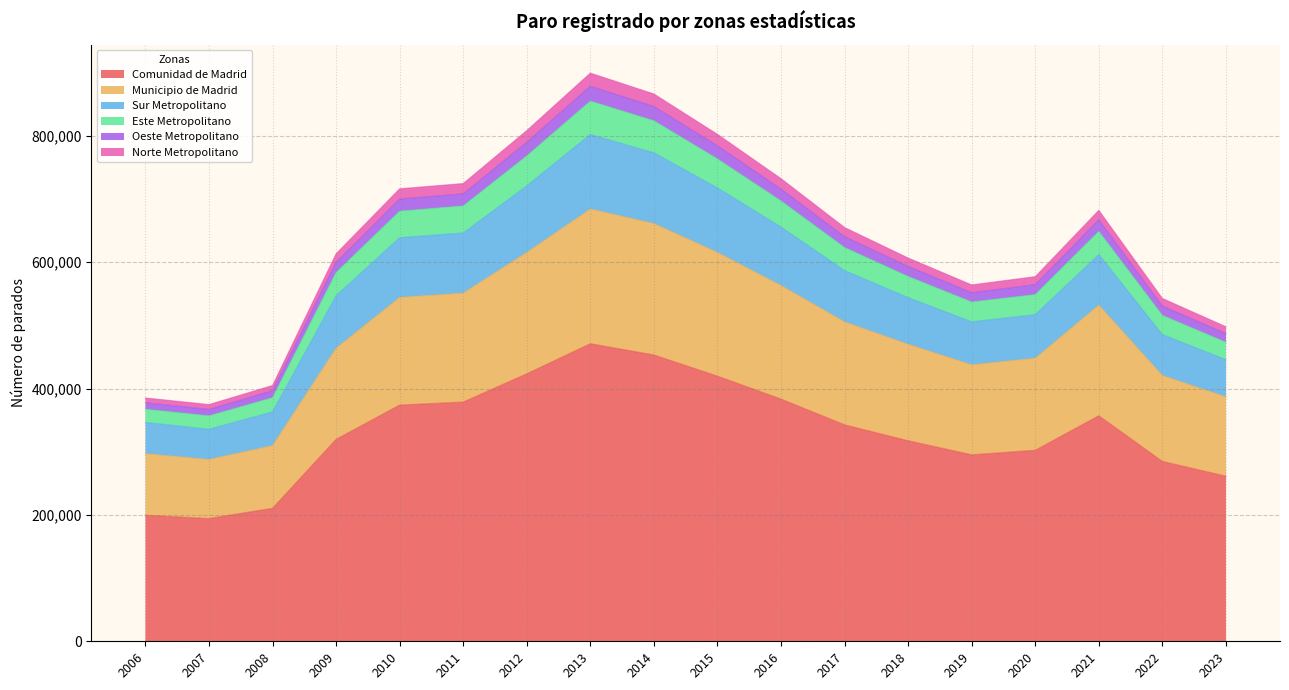

In Comunidad de Madrid, how many points are higher than both neighbors (excluding endpoints)?

2